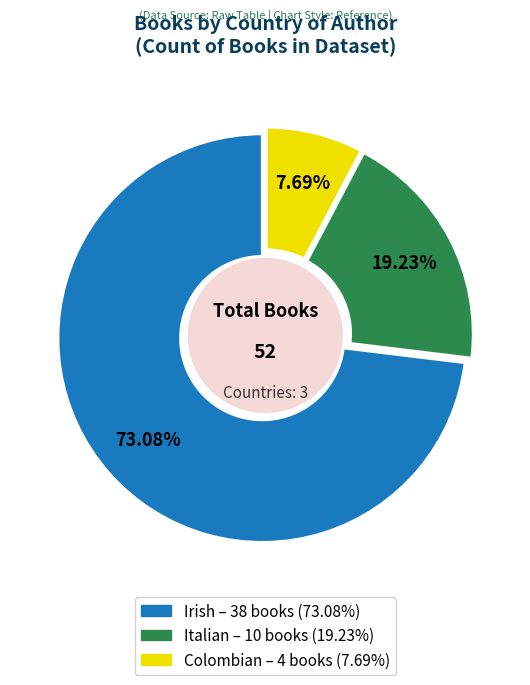

Which category accounts for the majority?

Irish